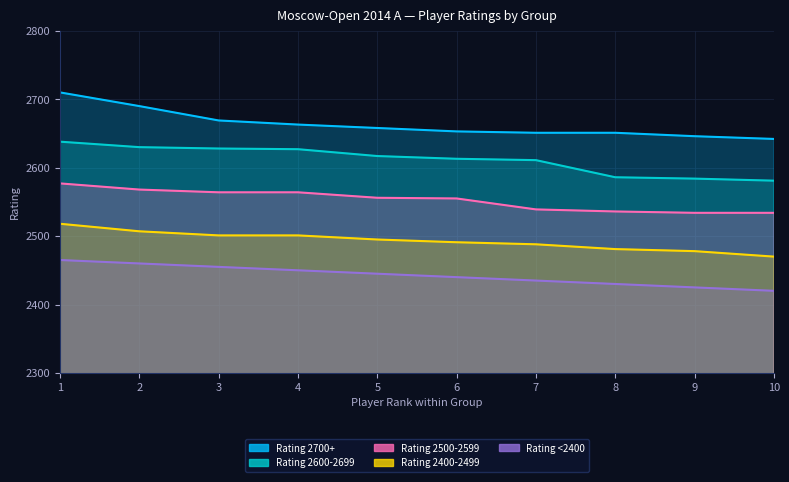

At 7, list the series in order from smallest to largest.

Rating <2400, Rating 2400-2499, Rating 2500-2599, Rating 2600-2699, Rating 2700+